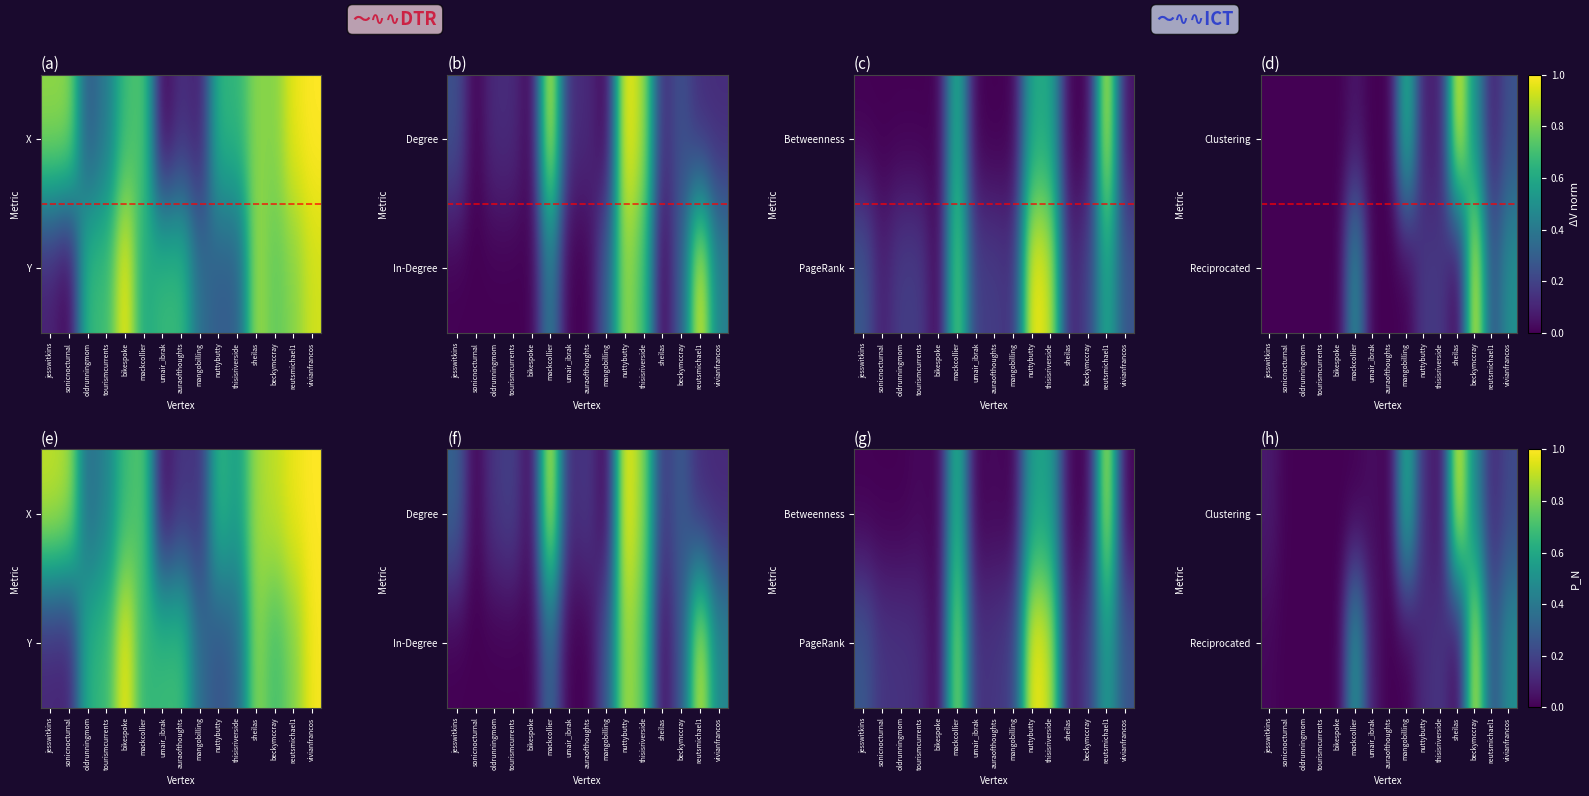

What is the spread (max minus min) of values at vivianfrancos?

0.3